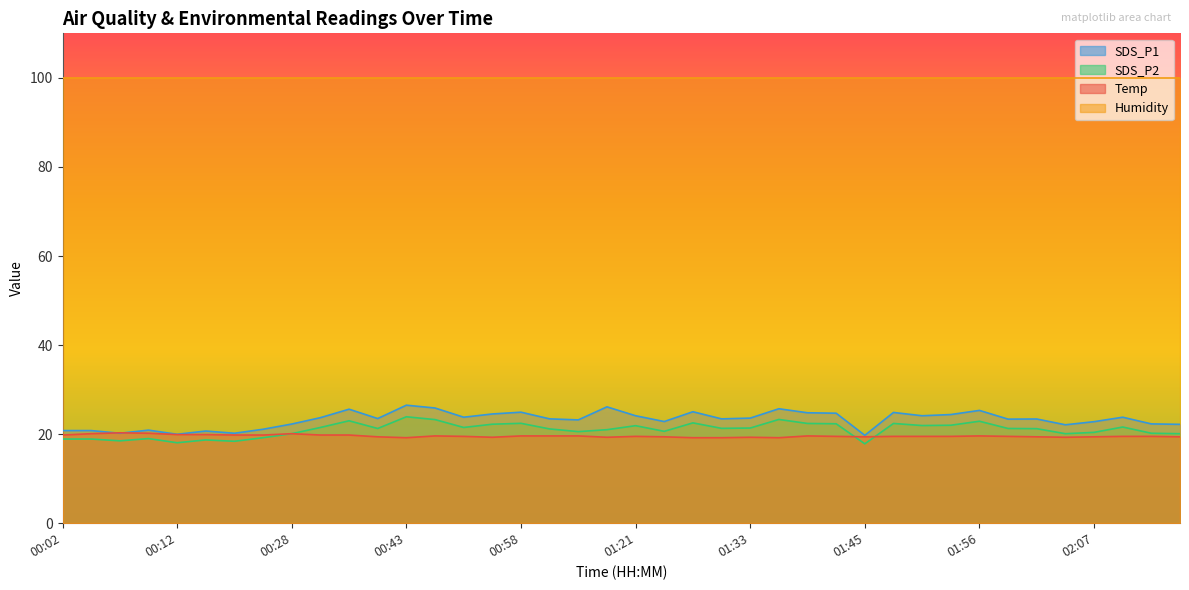

How many interior local valleys does the Temp series have?

6